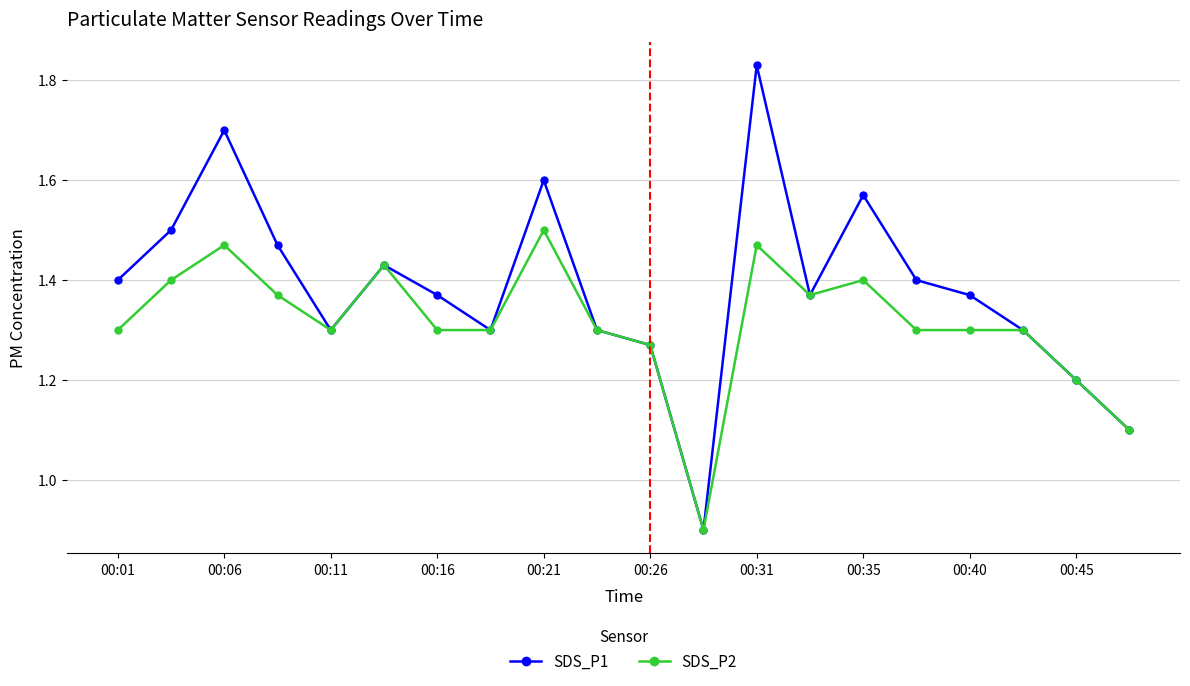

How many lines are shown in the chart?

2